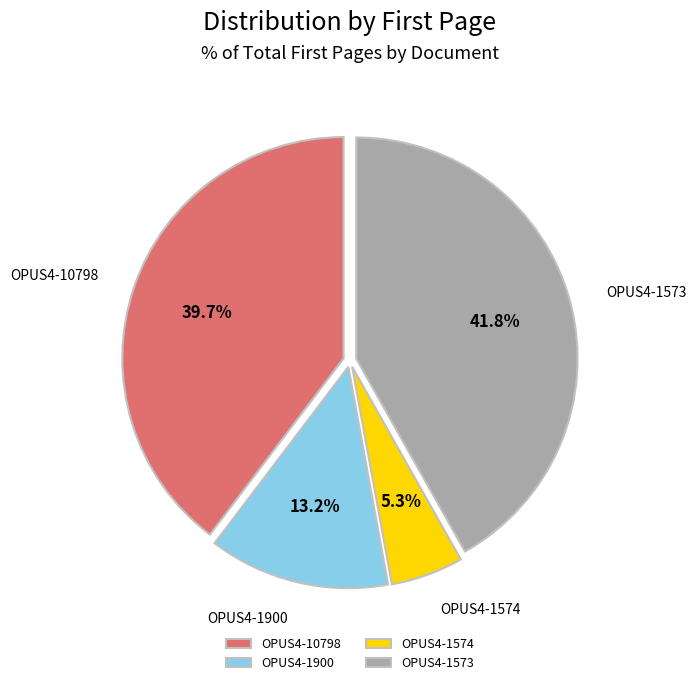

Does OPUS4-1573 account for over 50% of the chart?

No